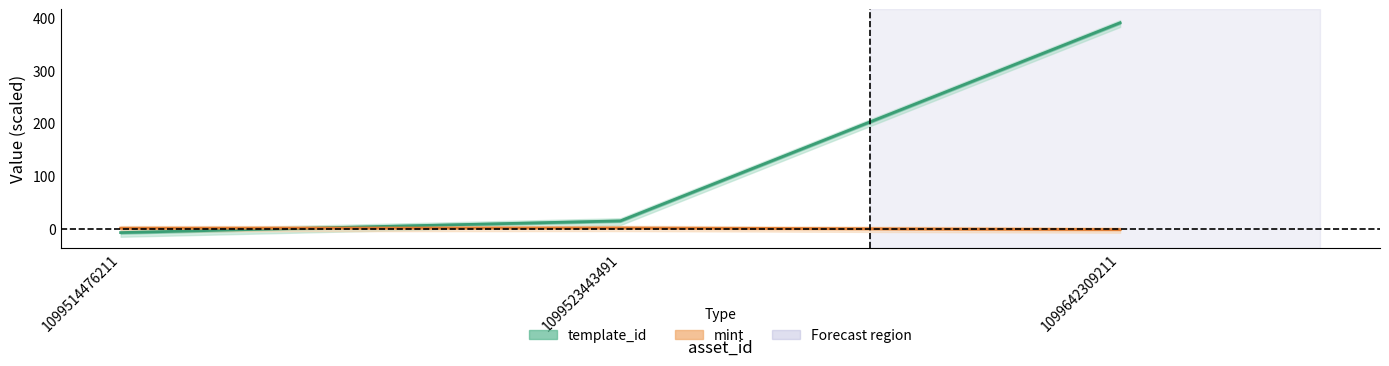

What is the total value across all series at 1099523443491?

15.9